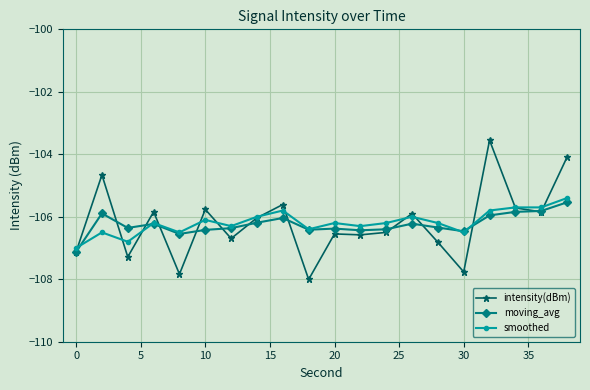

What is the minimum value shown in the chart?

-108.0